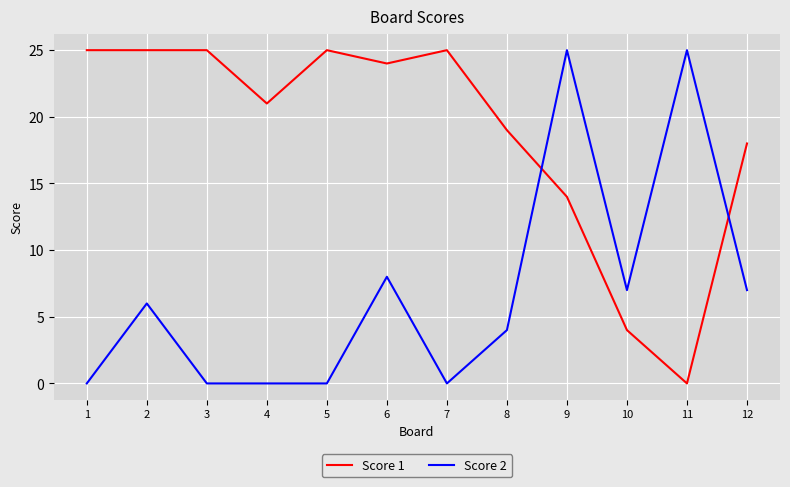

What is the difference between the maximum and minimum values in the Score 1 series?

25